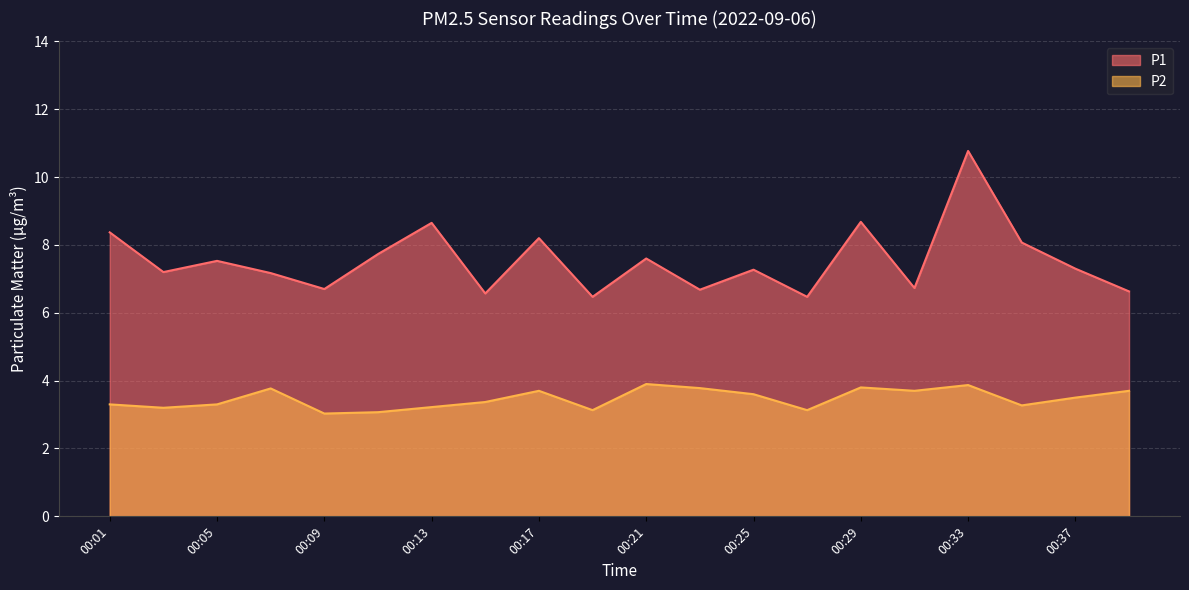

True or false: P2 and P1 cross at least once.

False